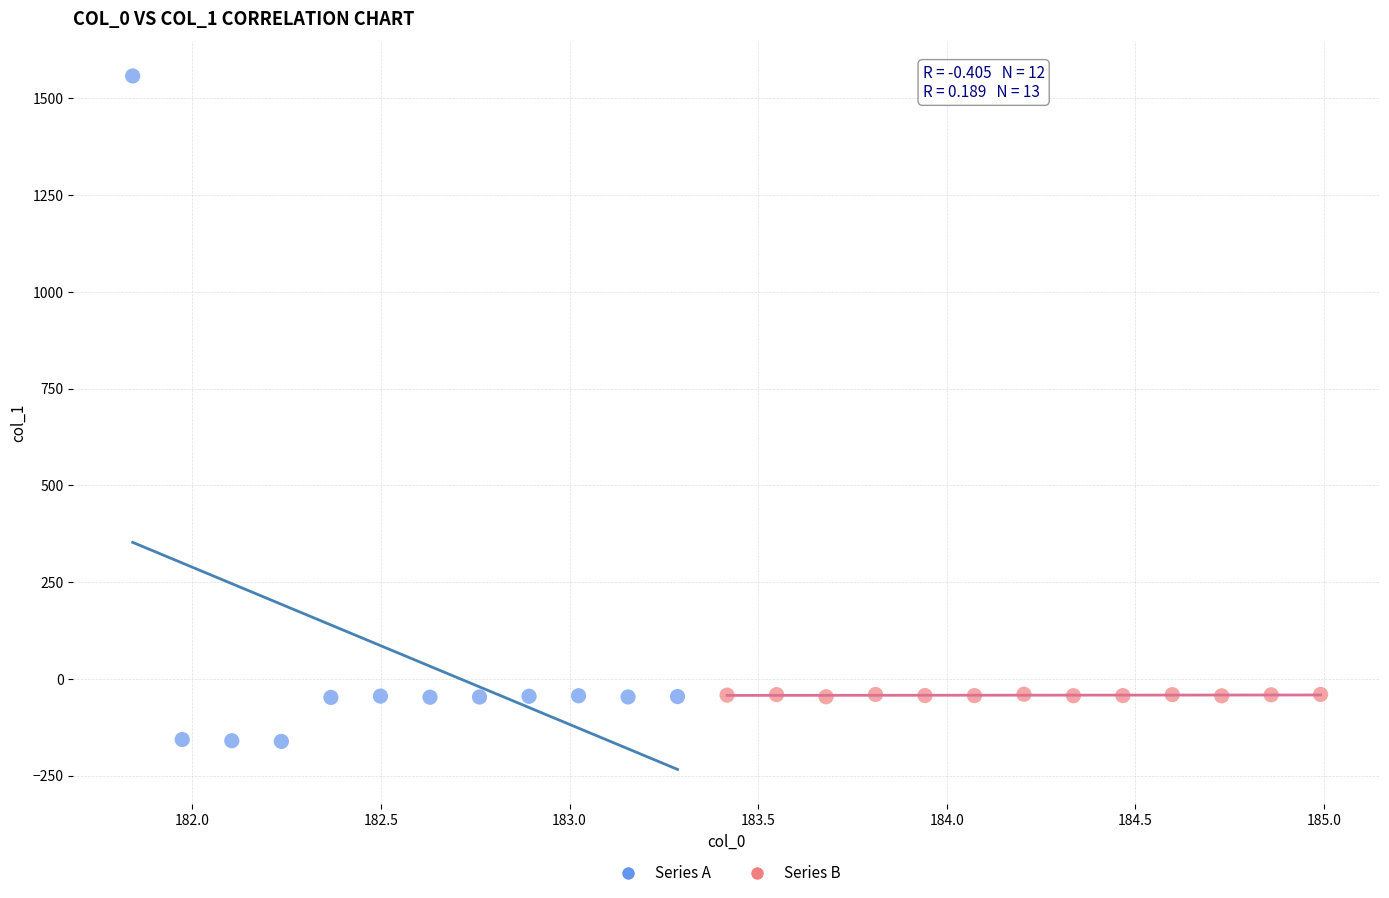

Which series reaches the minimum Y coordinate?

Series A